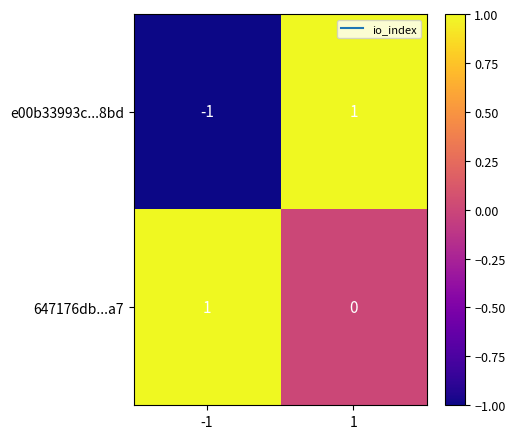

Which series has the largest total across all categories?

647176db...a7